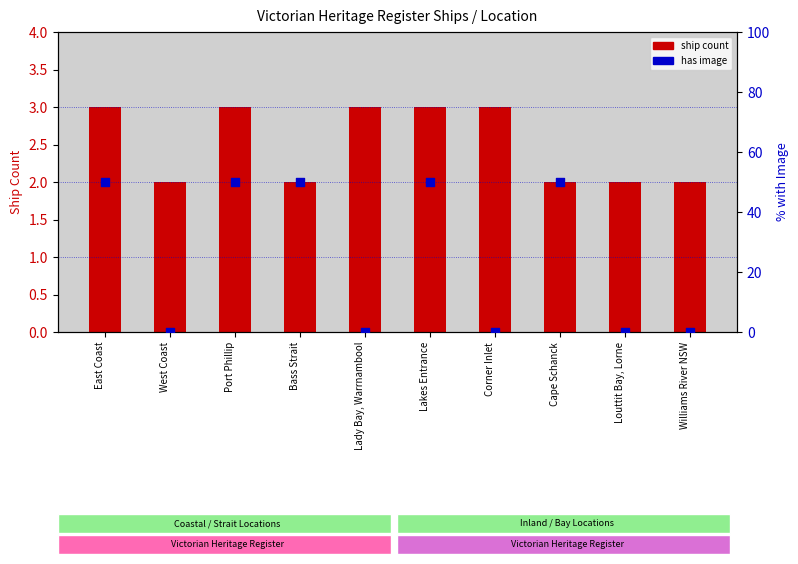

At which category is the sum across all series the highest?

East Coast